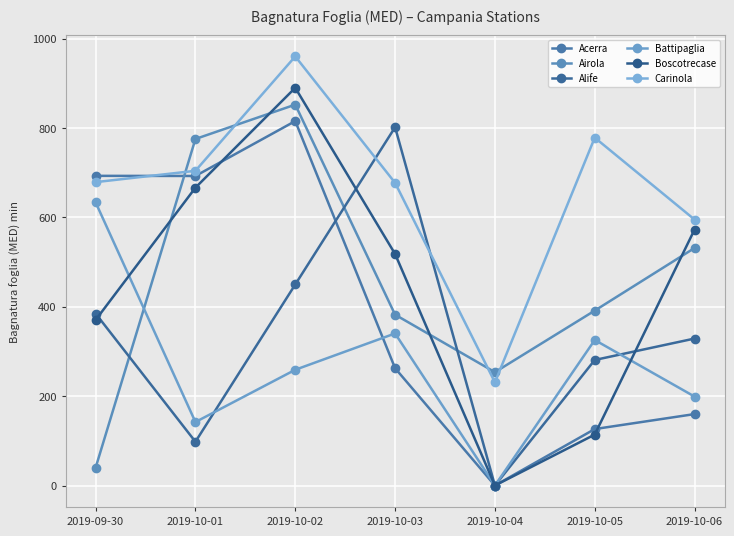

Reading left to right, extract all data points from this chart.

Acerra: 2019-09-30=693.2	2019-10-01=692.9	2019-10-02=815.8	2019-10-03=262.6	2019-10-04=0.0	2019-10-05=126.4	2019-10-06=159.9
Airola: 2019-09-30=39.8	2019-10-01=775.7	2019-10-02=852.6	2019-10-03=382.4	2019-10-04=253.7	2019-10-05=391.5	2019-10-06=531.7
Alife: 2019-09-30=385.0	2019-10-01=98.0	2019-10-02=450.0	2019-10-03=802.0	2019-10-04=0.0	2019-10-05=281.0	2019-10-06=329.0
Battipaglia: 2019-09-30=633.9	2019-10-01=142.1	2019-10-02=259.1	2019-10-03=340.4	2019-10-04=0.0	2019-10-05=325.7	2019-10-06=199.1
Boscotrecase: 2019-09-30=370.5	2019-10-01=666.7	2019-10-02=890.3	2019-10-03=518.3	2019-10-04=0.0	2019-10-05=114.0	2019-10-06=573.0
Carinola: 2019-09-30=679.1	2019-10-01=704.5	2019-10-02=960.5	2019-10-03=677.5	2019-10-04=231.0	2019-10-05=778.7	2019-10-06=595.3